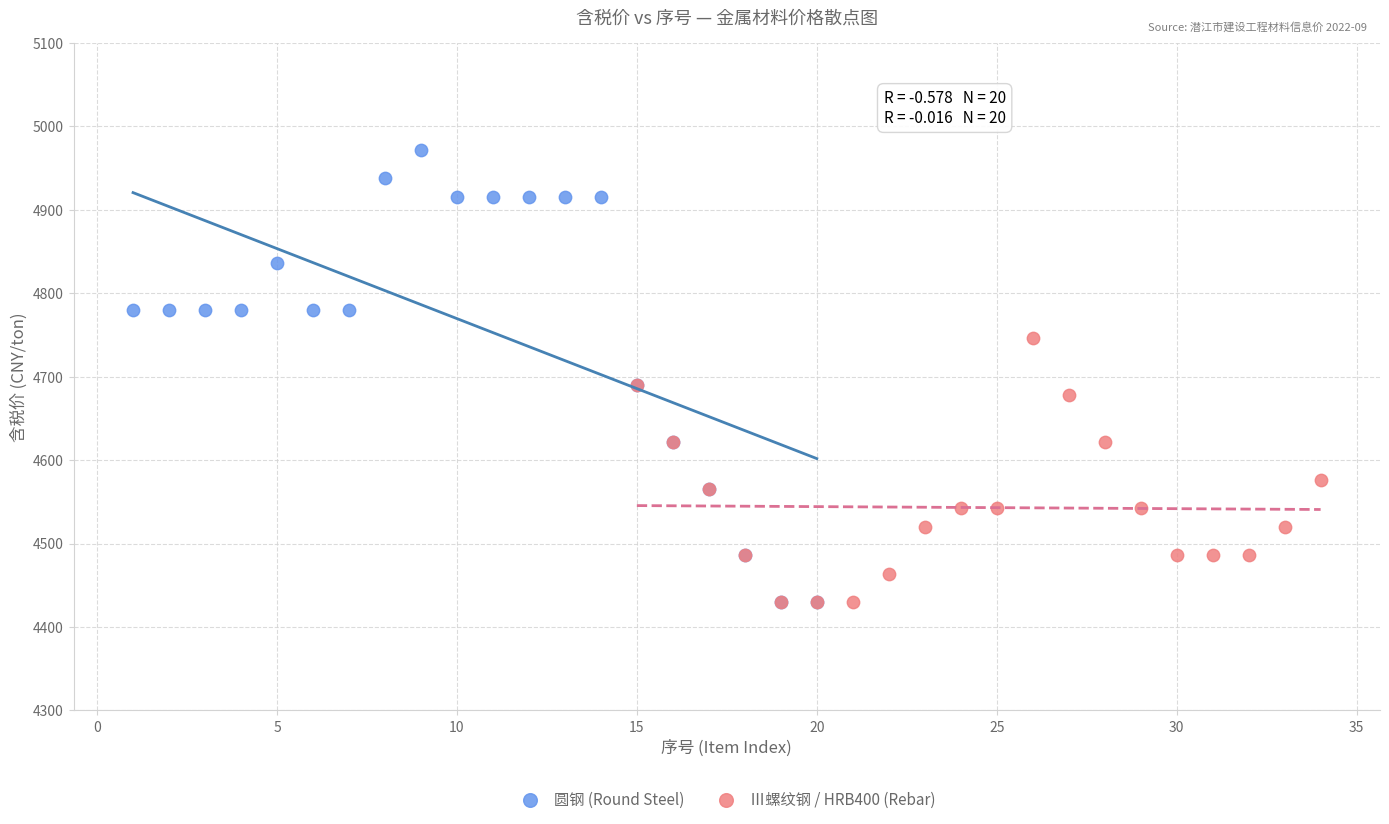

Which series has the largest Y range (max minus min)?

圆钢 (Round Steel)